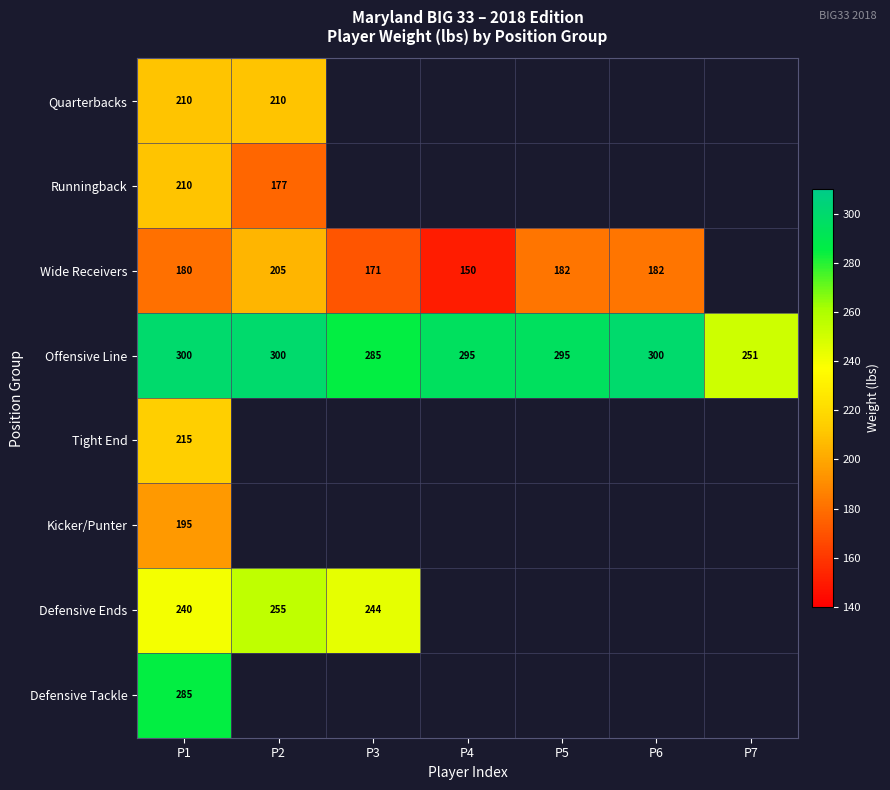

Between P3 and P4, which is larger?

P4